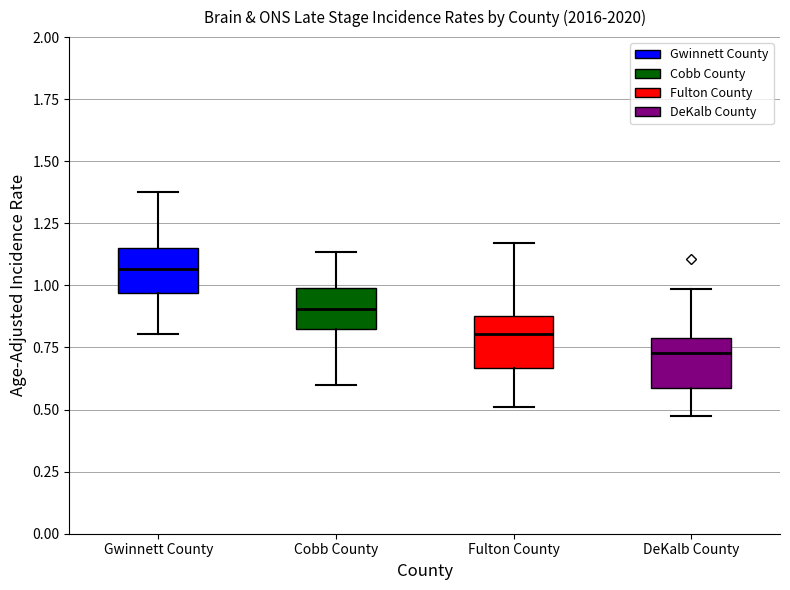

Reading left to right, read every box against the y-axis: the position of its median line, the range the box covers, and the ends of its whiskers. The values are not printed on the chart, so give them approximately, as read against the axis.

Gwinnett County: median 1.05, box 0.95 to 1.15, whiskers 0.80 to 1.40
Cobb County: median 0.90, box 0.85 to 1.00, whiskers 0.60 to 1.15
Fulton County: median 0.80, box 0.65 to 0.90, whiskers 0.50 to 1.15
DeKalb County: median 0.75, box 0.60 to 0.80, whiskers 0.45 to 1.00